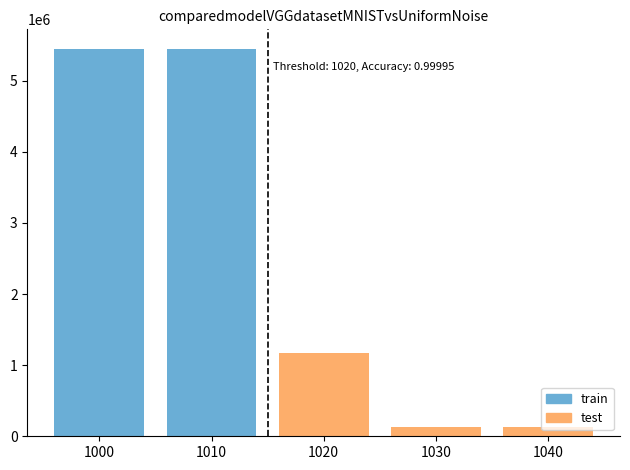

Rank the series at 1000 from lowest to highest value.

test, train